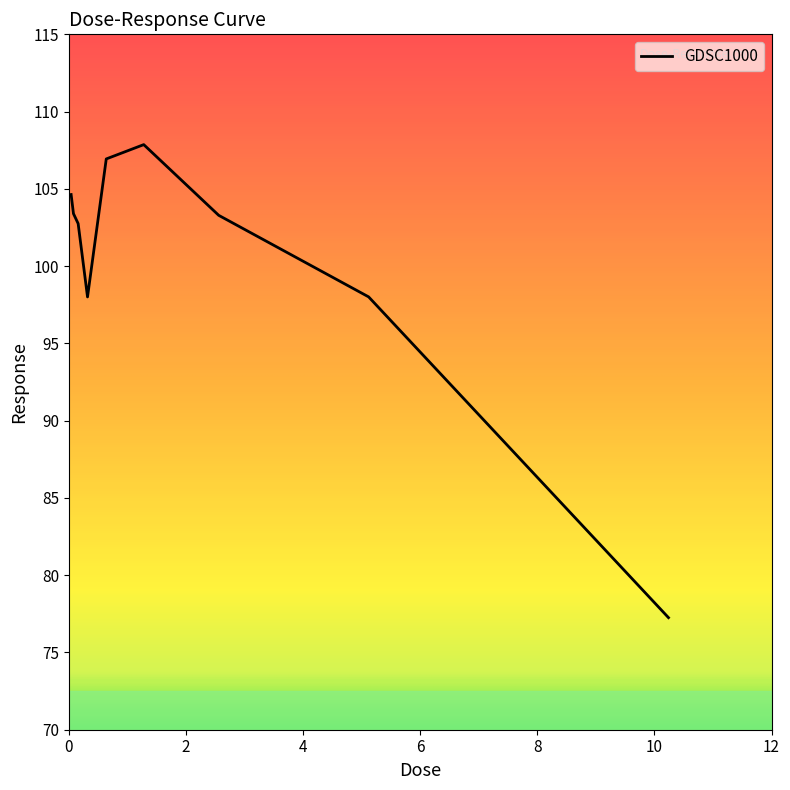

What is the difference between the maximum and minimum values?

30.6